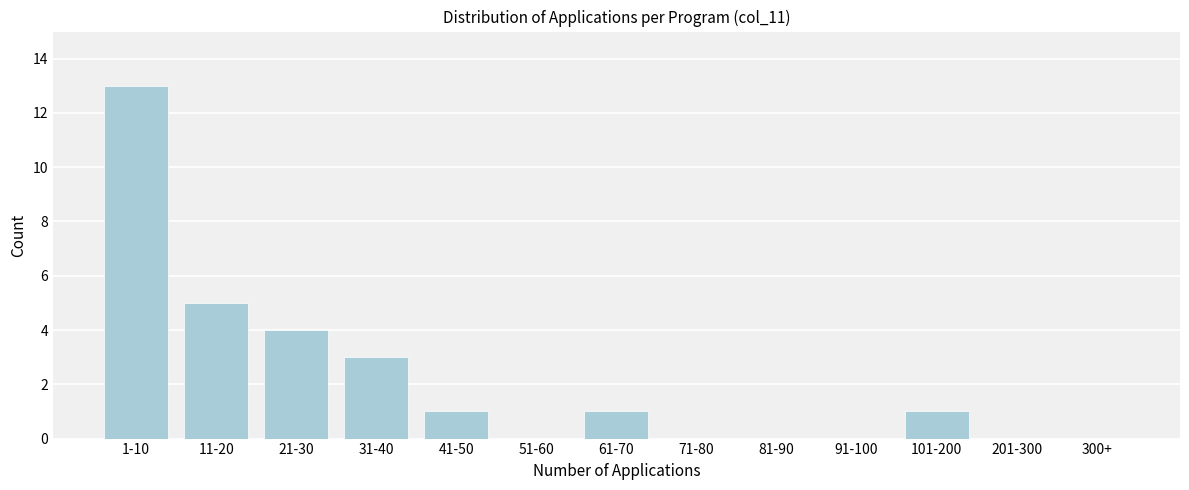

Reading right to left, transcribe all the data shown in this chart.

300+=0	201-300=0	101-200=1	91-100=0	81-90=0	71-80=0	61-70=1	51-60=0	41-50=1	31-40=3	21-30=4	11-20=5	1-10=13